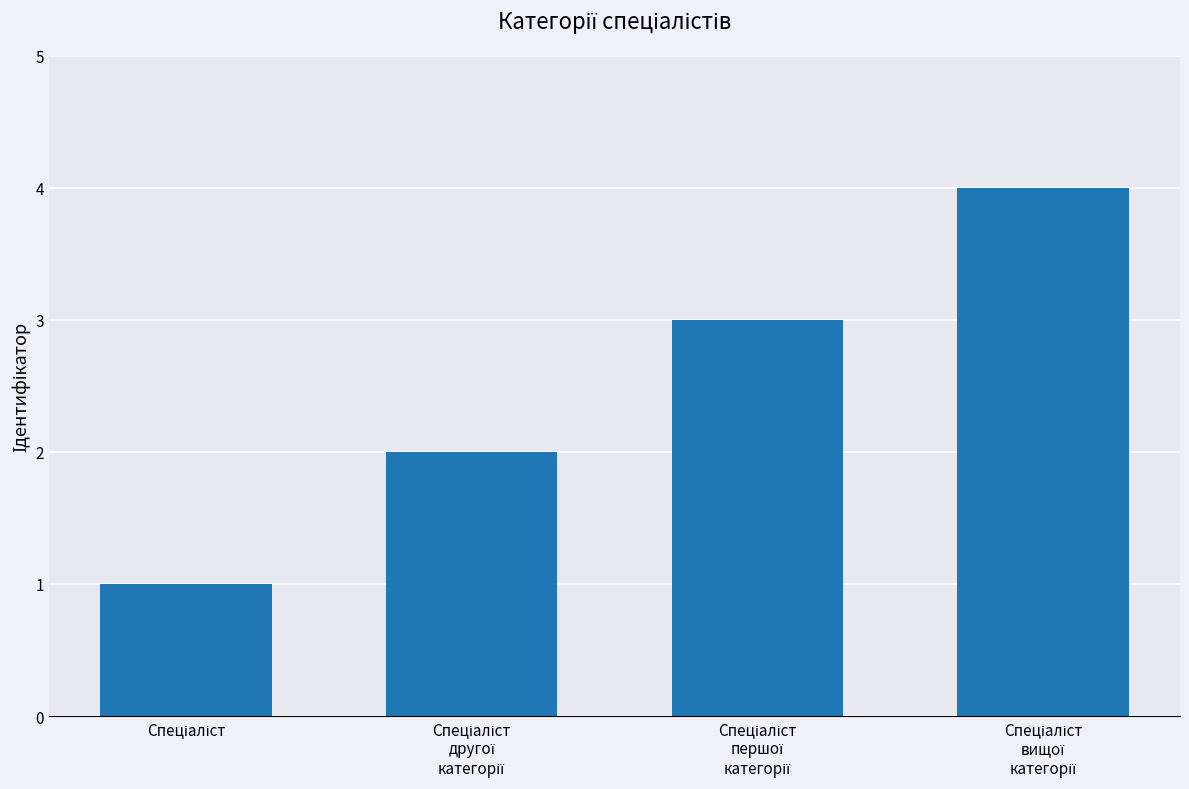

What is the value of the 4th bar from the left?

4